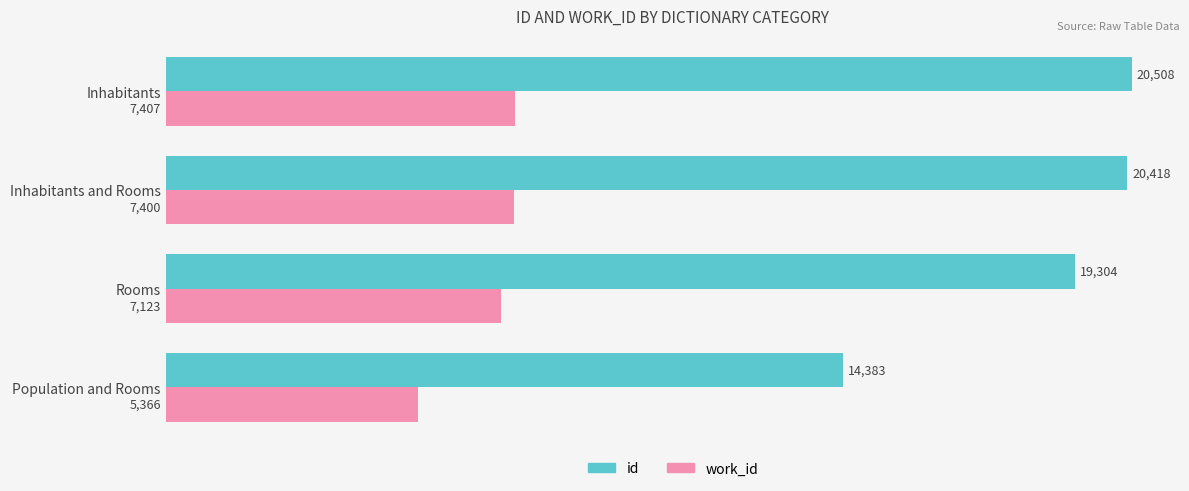

What is the smallest value displayed?

5366